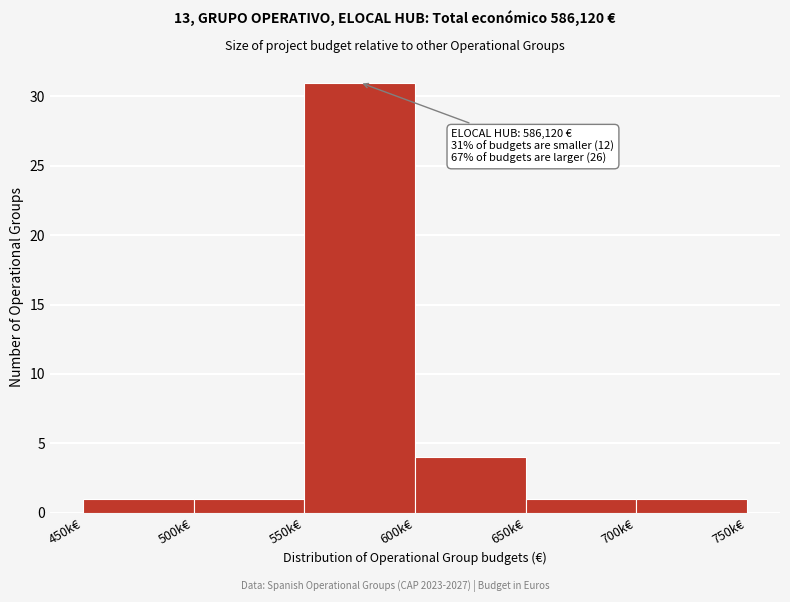

Reading left to right, transcribe all the data shown in this chart.

1	1	31	4	1	1